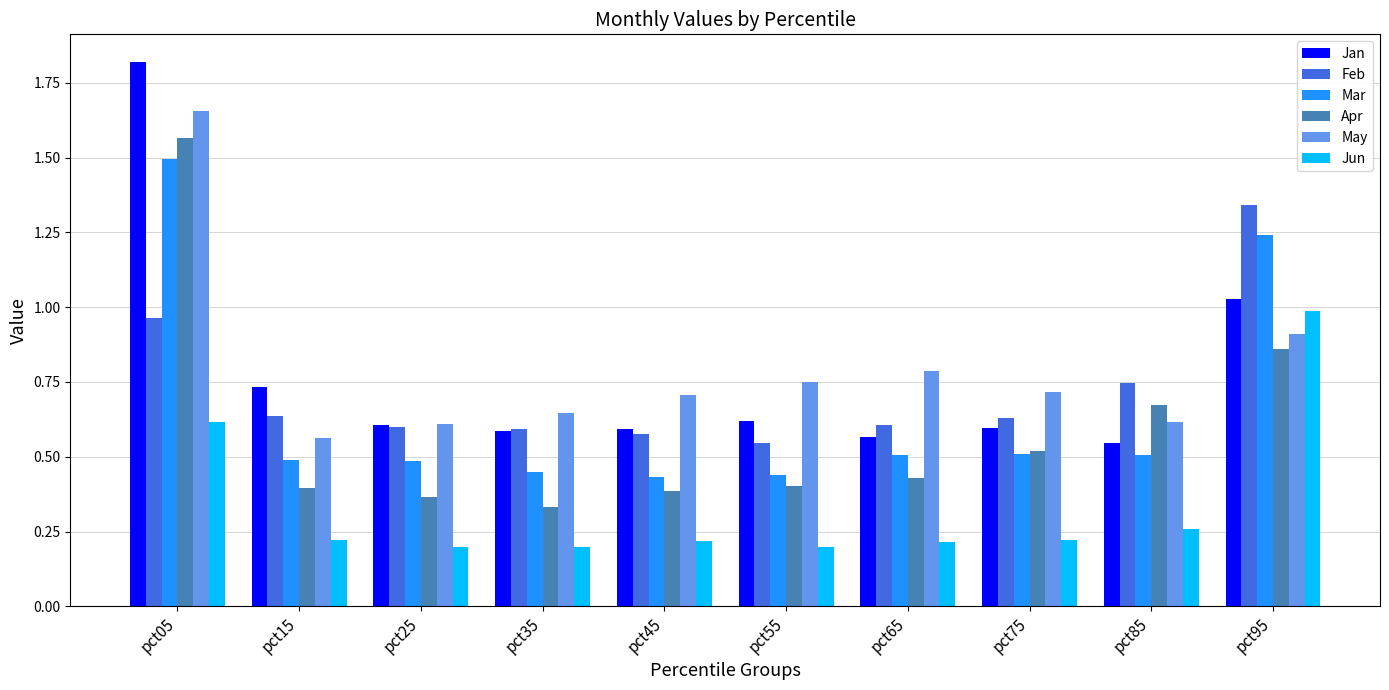

The value of Mar at pct75 is 0.3. True or false?

False